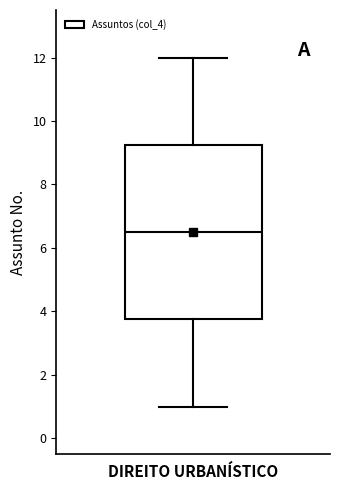

Transcribe this box plot: give where the median line is, the range the box spans, and where the two whiskers end, as read against the y-axis. The values are not printed on the chart, so give them approximately, as read against the axis.

median 6.6, box 3.8 to 9.2, whiskers 1.0 to 12.0